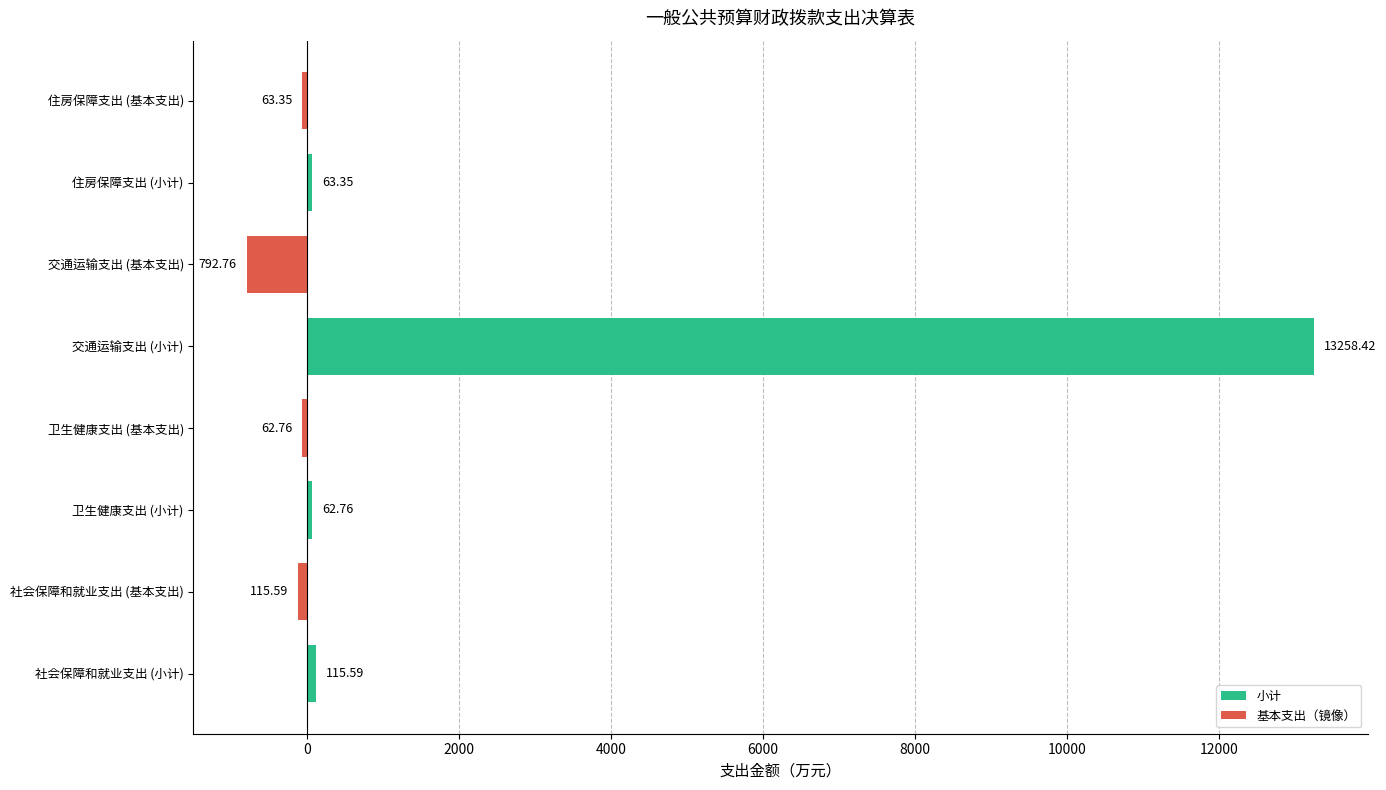

What is the sum of all values?

12465.7